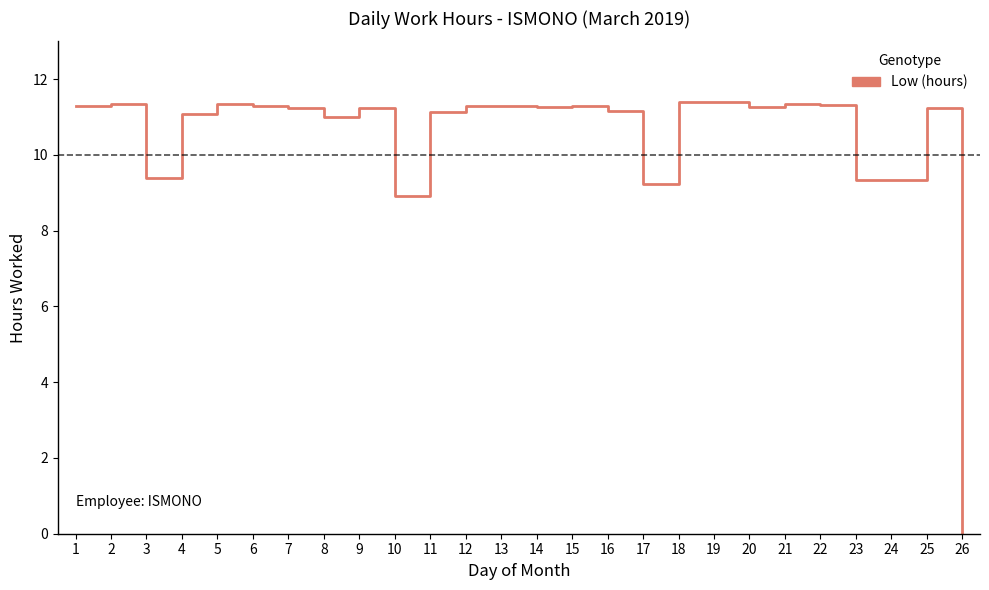

True or false: there are more than 1 points higher than both neighbors.

True